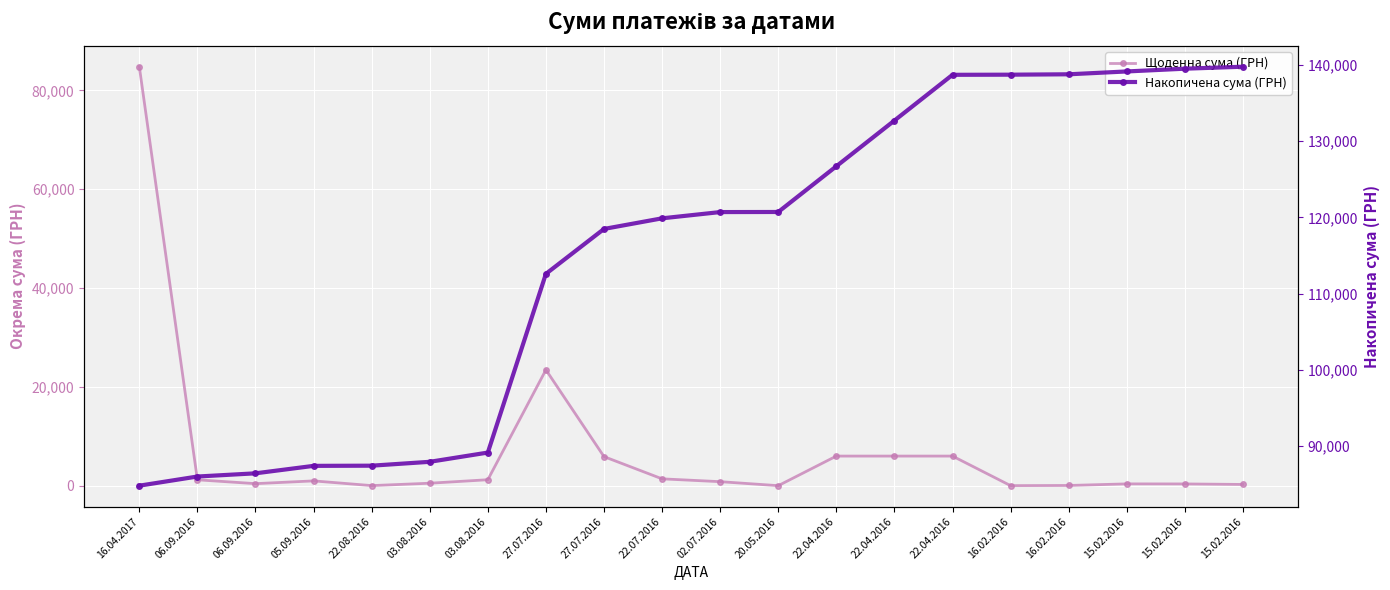

What are all the series names shown in the legend?

Щоденна сума (ГРН), Накопичена сума (ГРН)